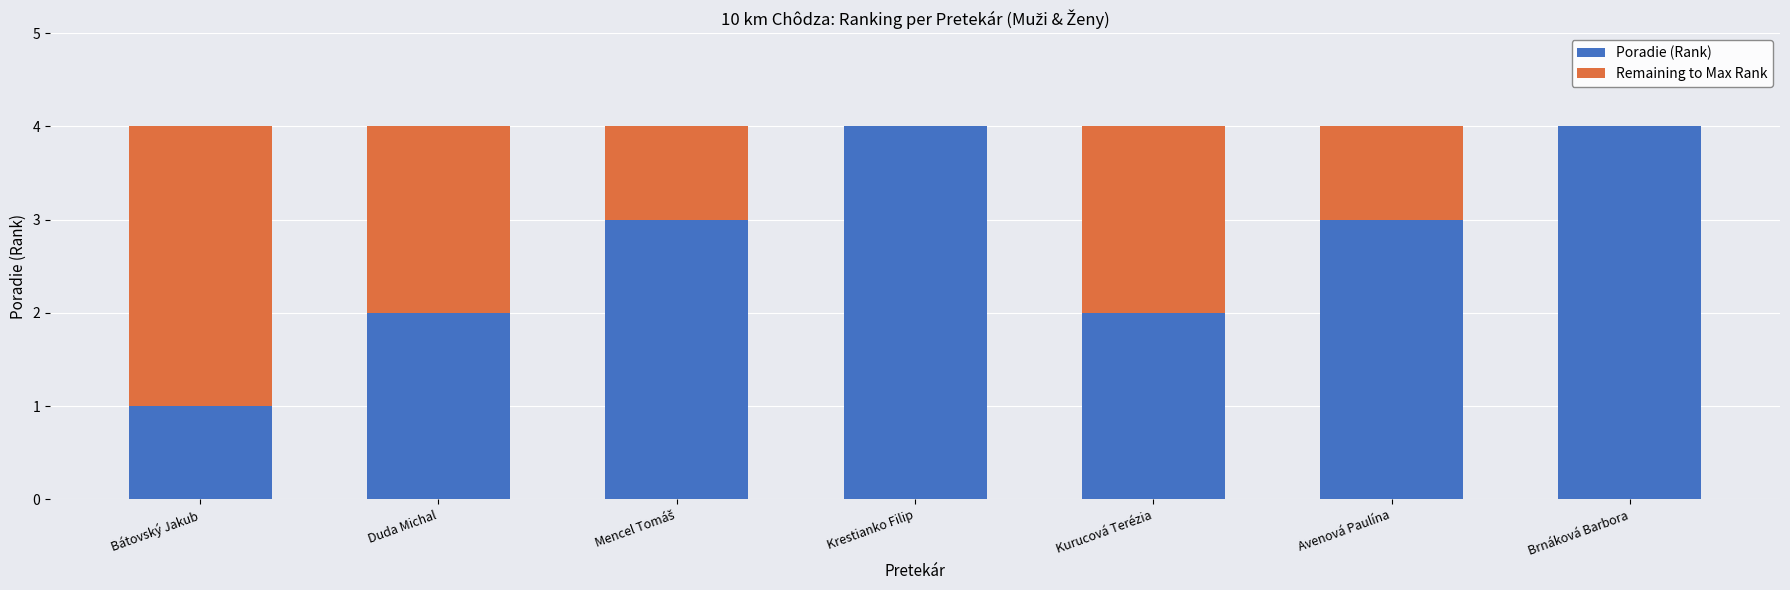

What is the sum of all Poradie (Rank) values?

19